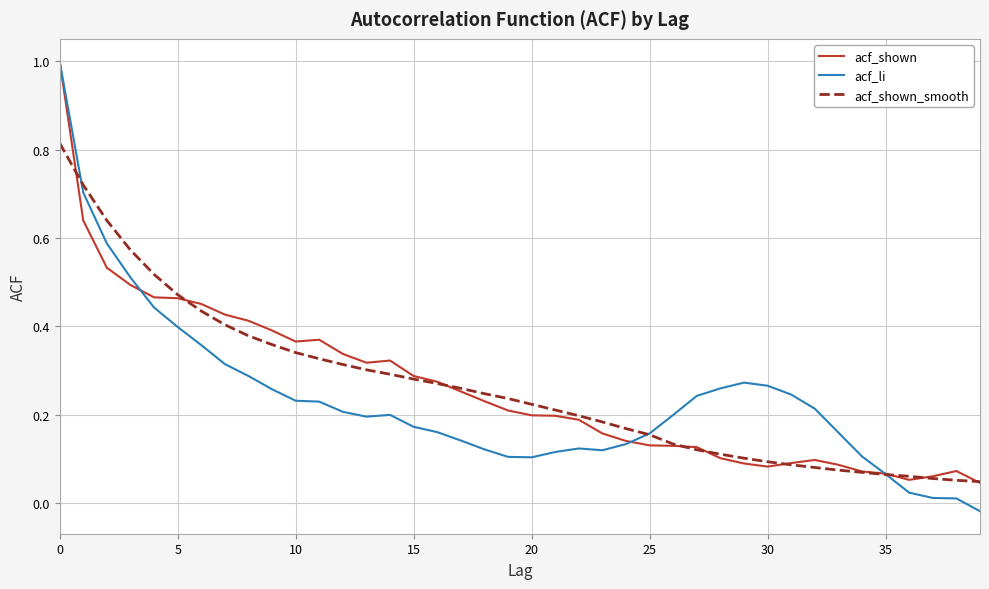

Which series has the largest range (max minus min)?

acf_li